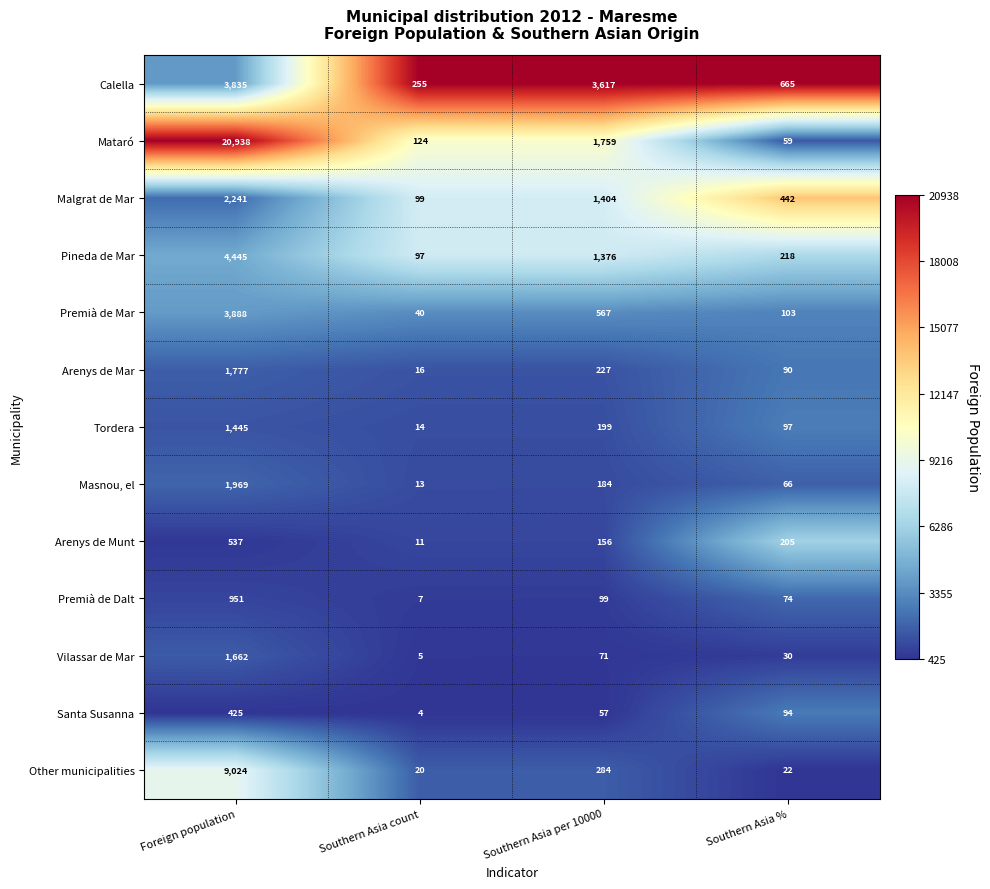

At which category is the sum across all series the highest?

Foreign population